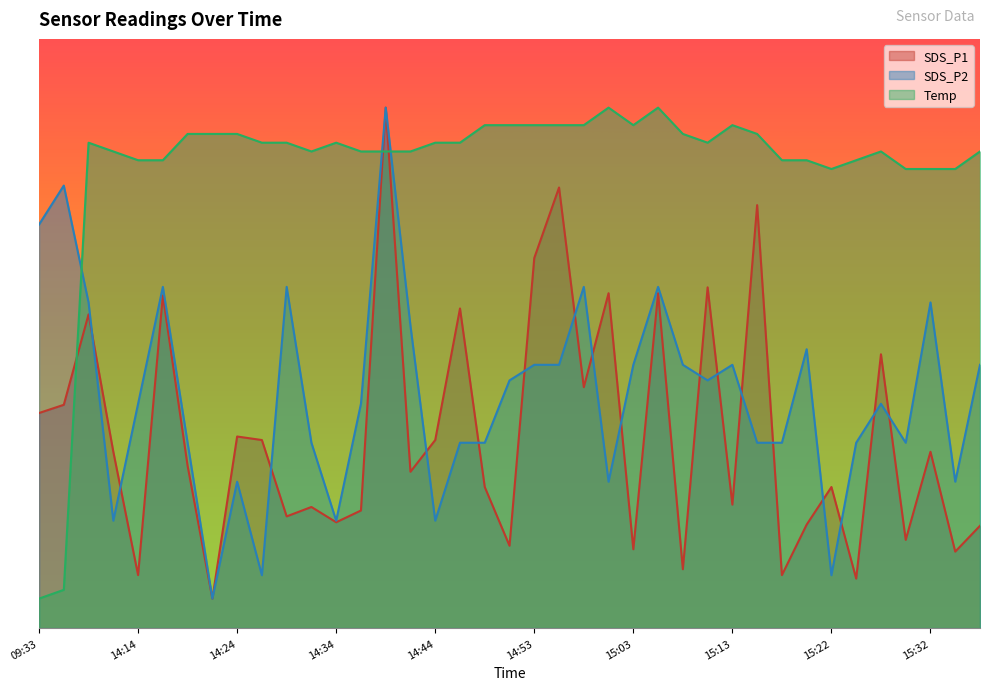

How many times do SDS_P2 and SDS_P1 cross each other?

17